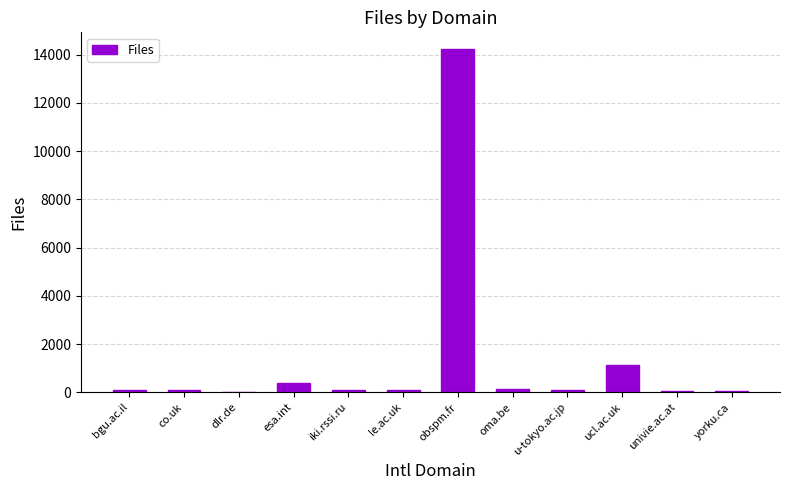

Are the bars horizontal?

No